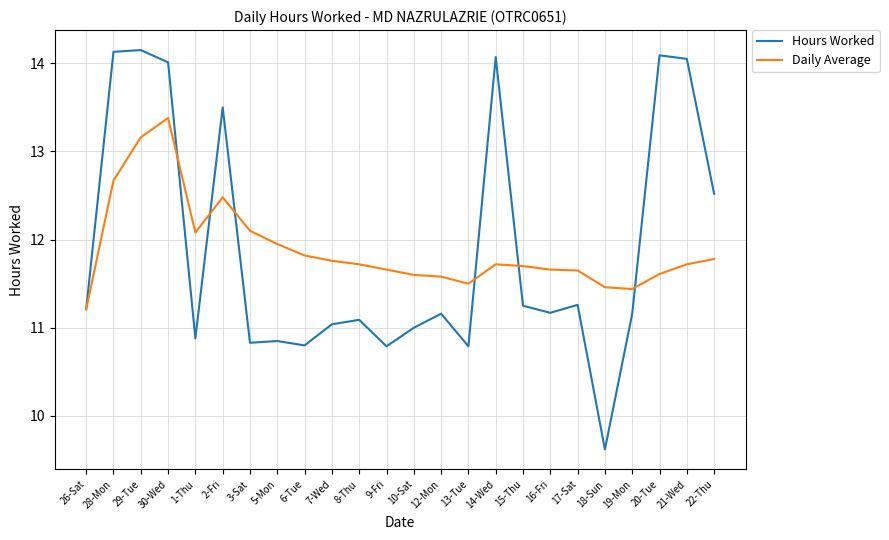

List the series in order of their peak value, highest first.

Hours Worked, Daily Average